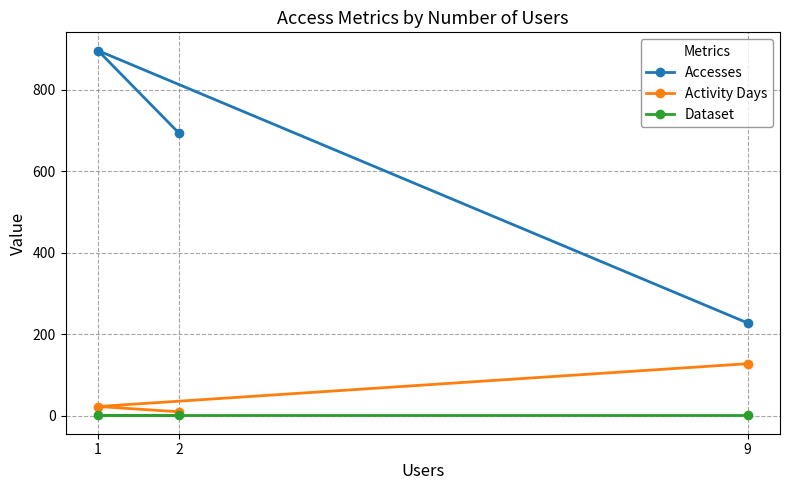

Which has a higher value, 2 or 1?

1